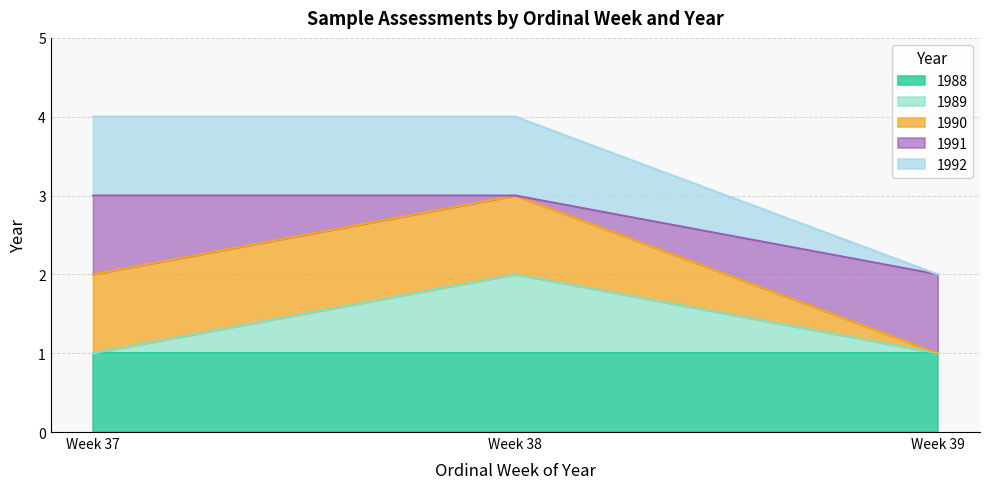

Does the chart display data point markers on the line(s)?

No